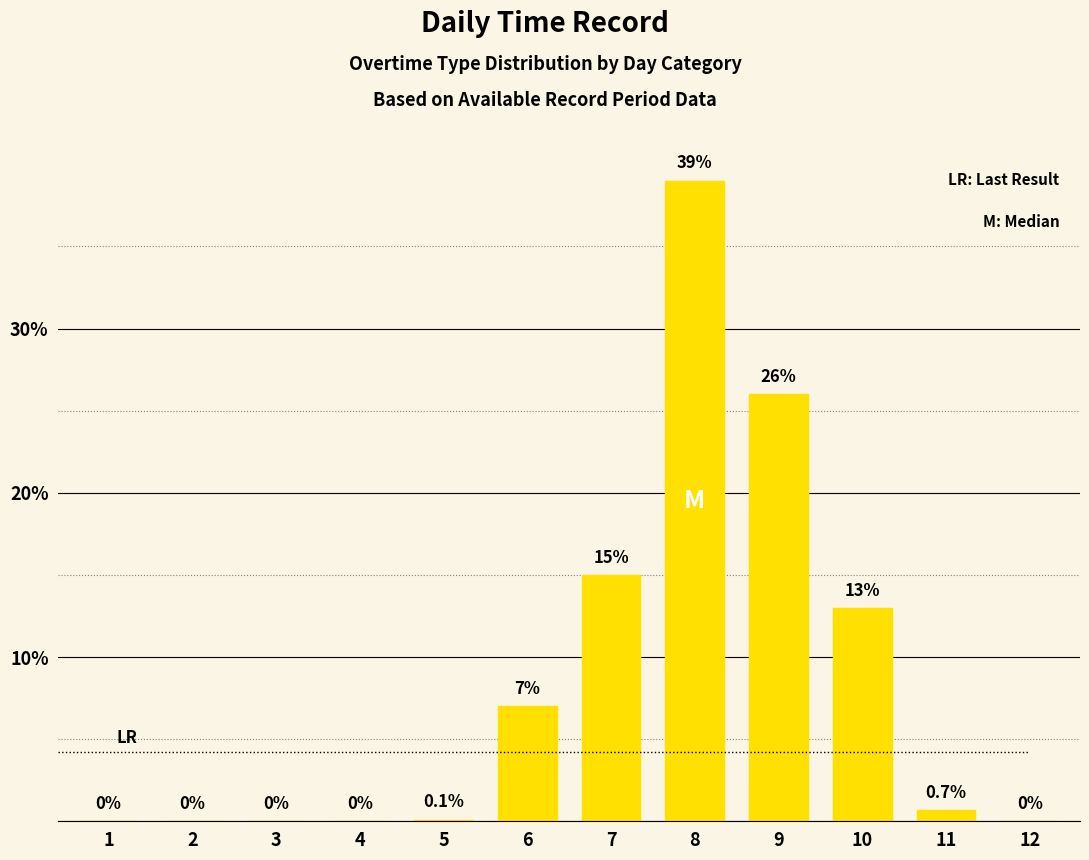

What is the sum of the values at 9 and 2?

26.0